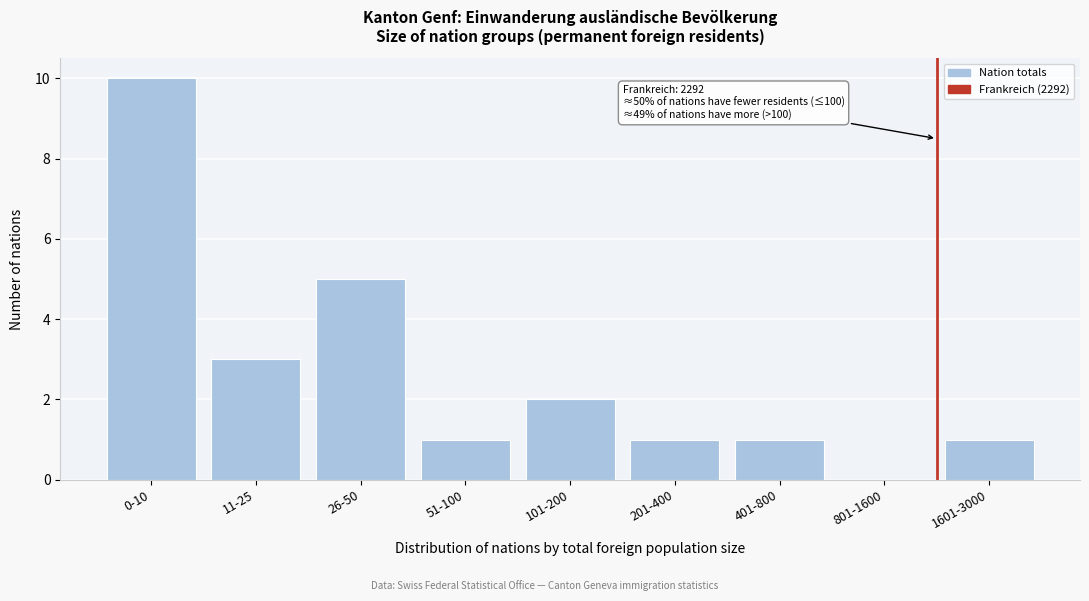

Reading right to left, extract all data points from this chart.

1601-3000=1	801-1600=0	401-800=1	201-400=1	101-200=2	51-100=1	26-50=5	11-25=3	0-10=10